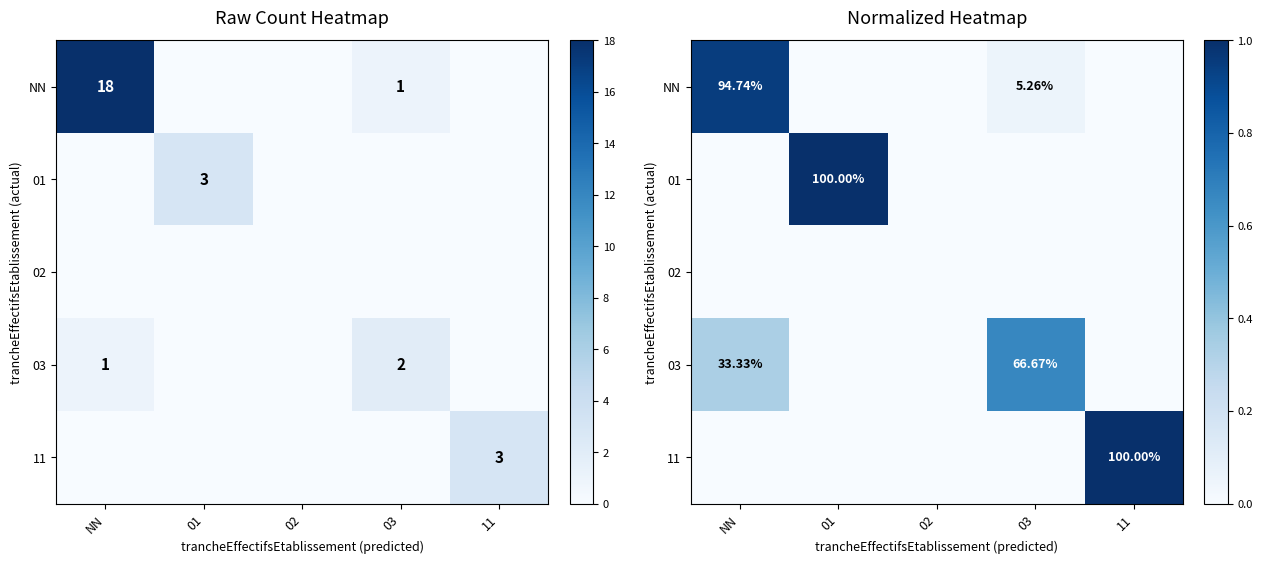

Is the value of 03 at NN greater than the value of 02 at 01?

Yes